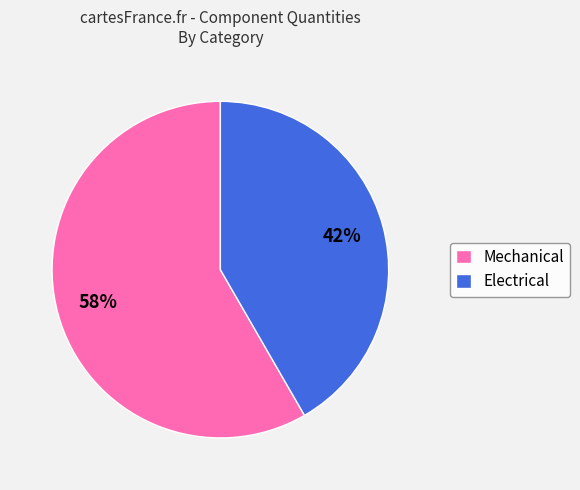

Does any single category account for the majority?

Yes